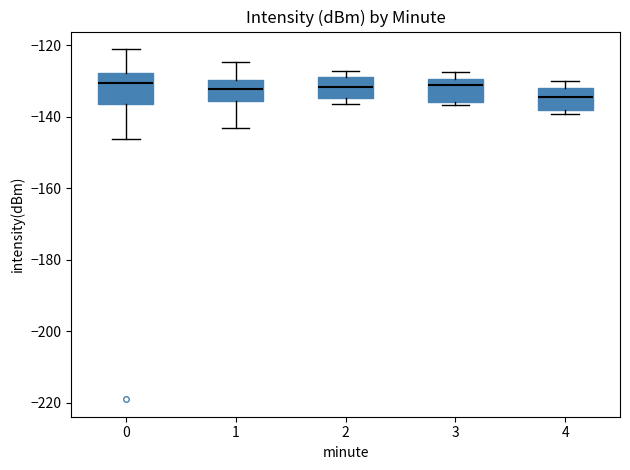

Where is the upper edge of the box at x = 3 on the y-axis? The values are not printed on the chart, so give them approximately, as read against the axis.

-130